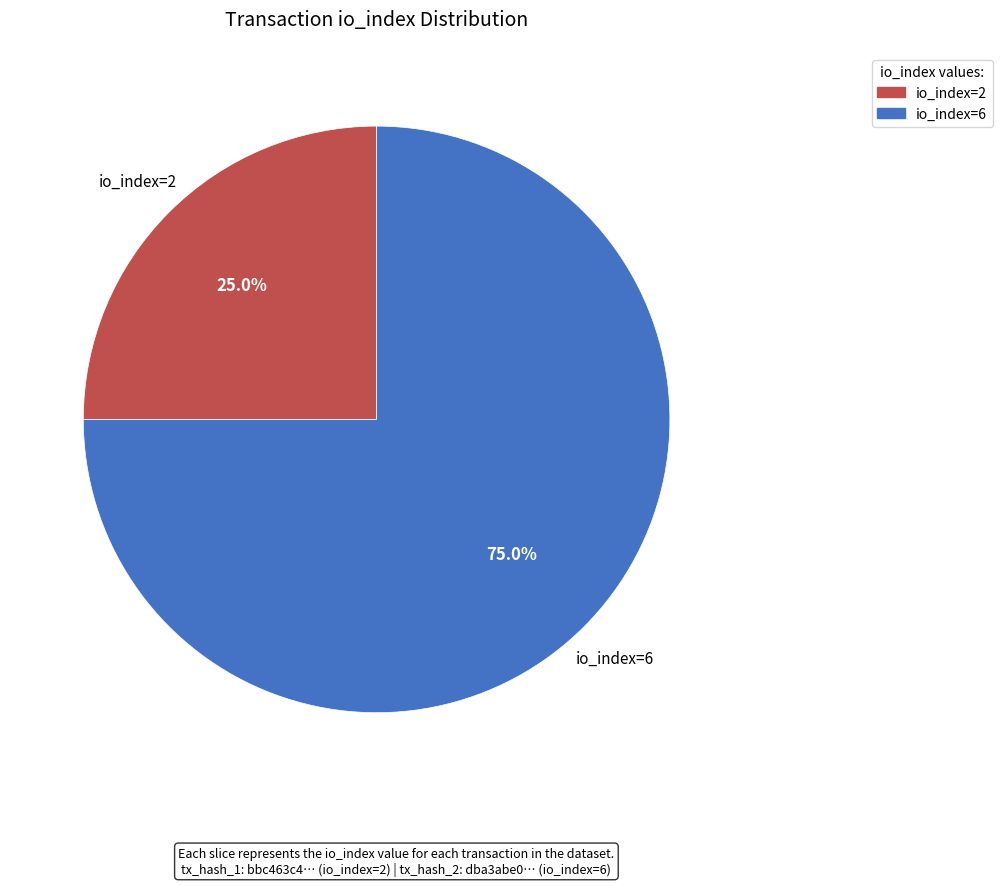

Count the number of slices in the pie.

2